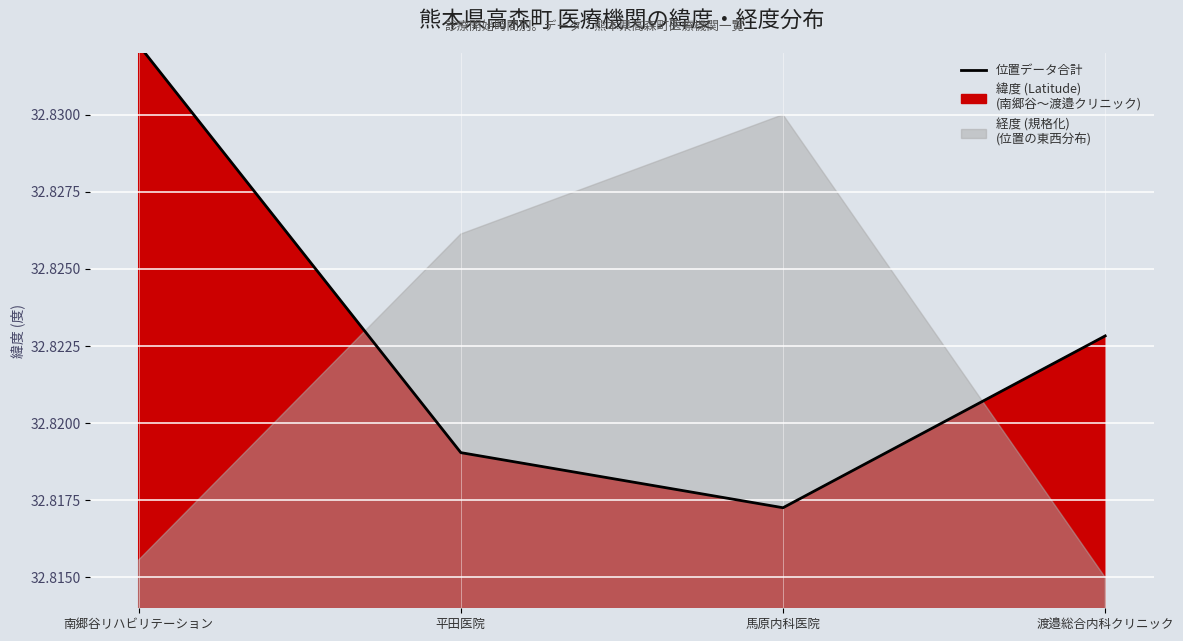

How many points are lower than both their immediate neighbors (excluding endpoints)?

1